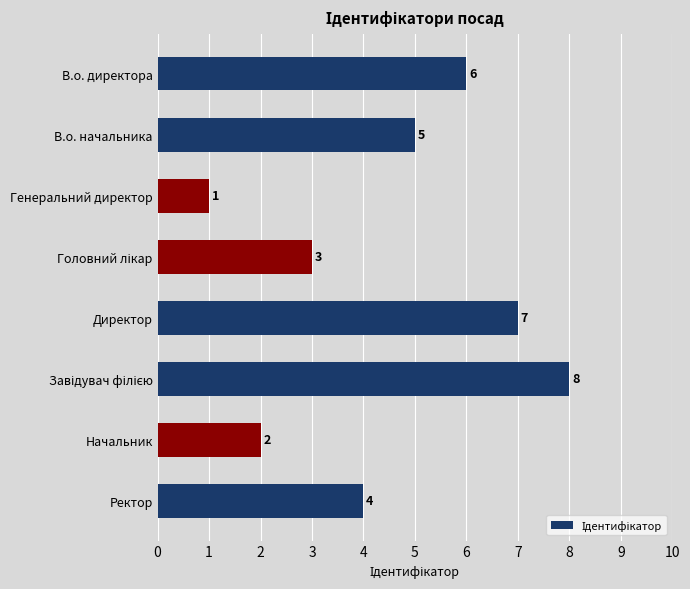

What position from the top is В.о. директора?

1